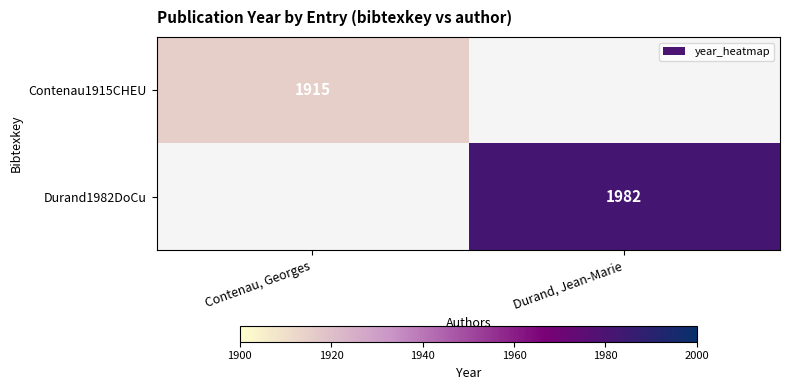

True or false: Contenau1915CHEU has a value of 1915 at Contenau, Georges.

True